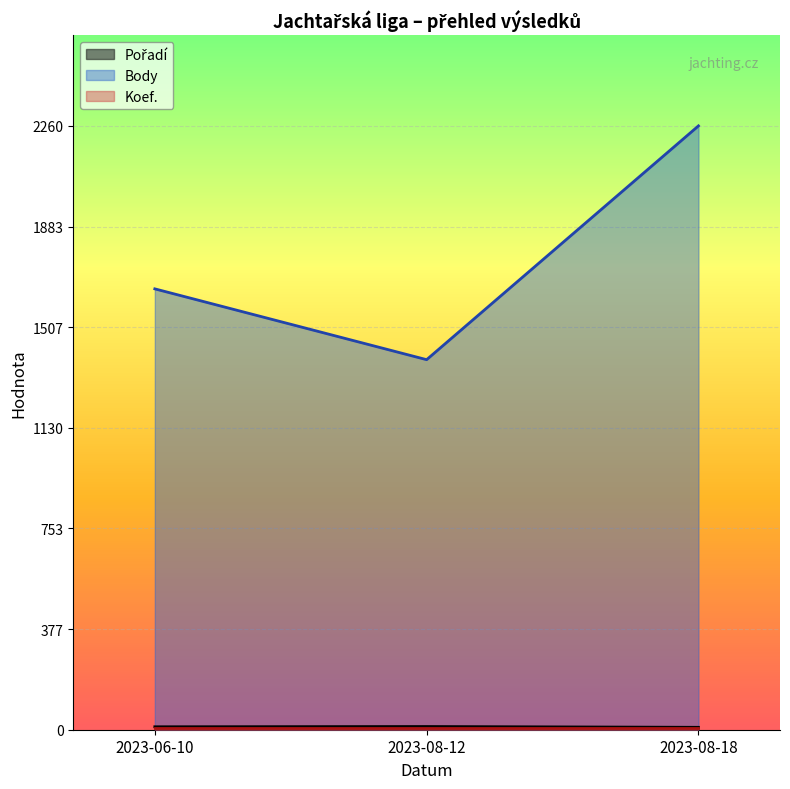

What is the sum of the Body values at 2023-06-10 and 2023-08-18?

3910